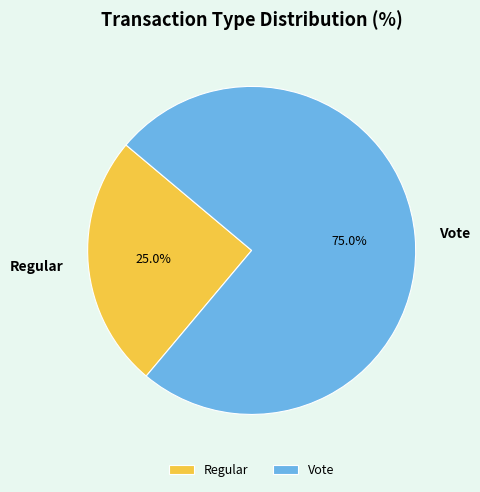

To the nearest percent, what percentage of the pie is Vote?

75%